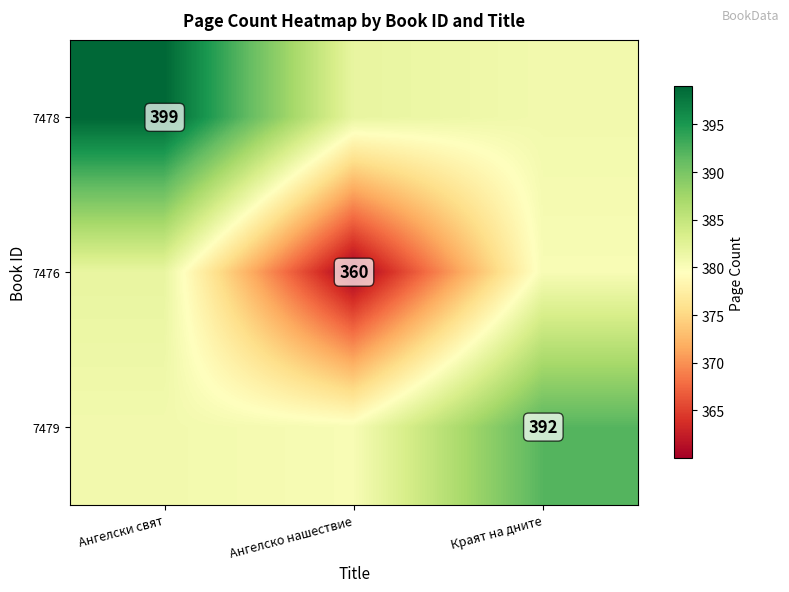

The 7476 series shows 179.6 at Ангелско нашествие. True or false?

False